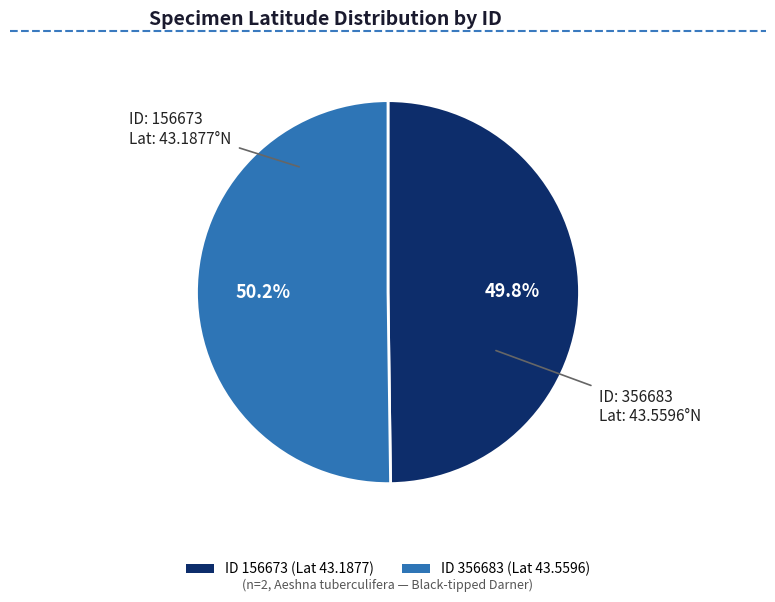

Does any single category account for the majority?

Yes